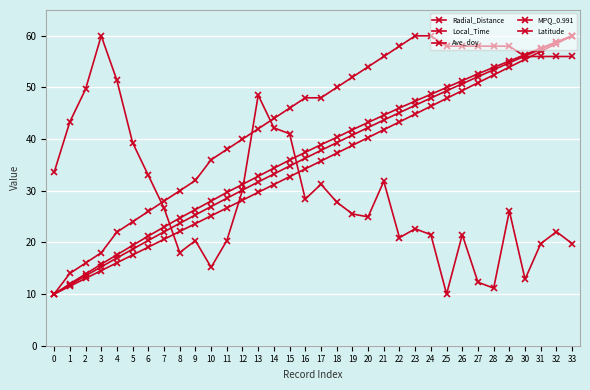

Between which two adjacent categories do Local_Time and MPQ_0.991 first intersect?

7 and 8